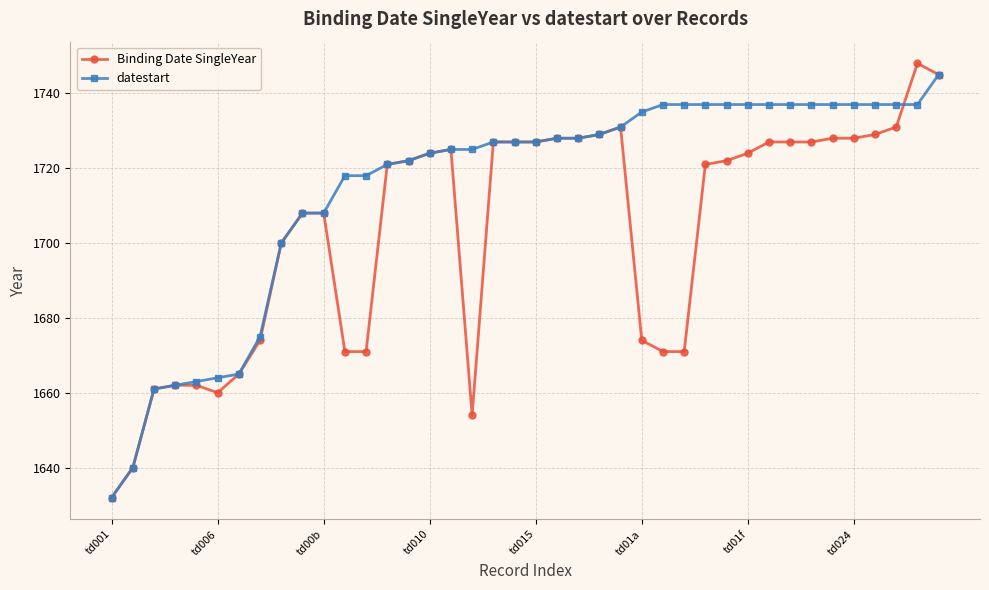

Rank the series by their average value, from lowest to highest.

Binding Date SingleYear, datestart